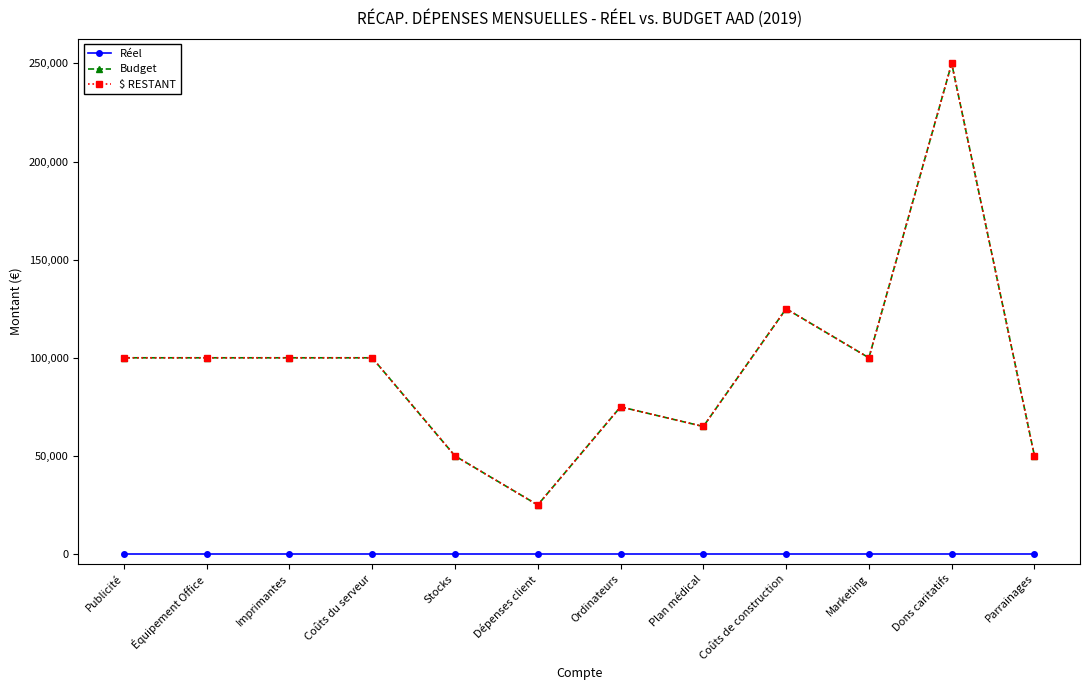

How many values in the $ RESTANT series exceed 100000?

2